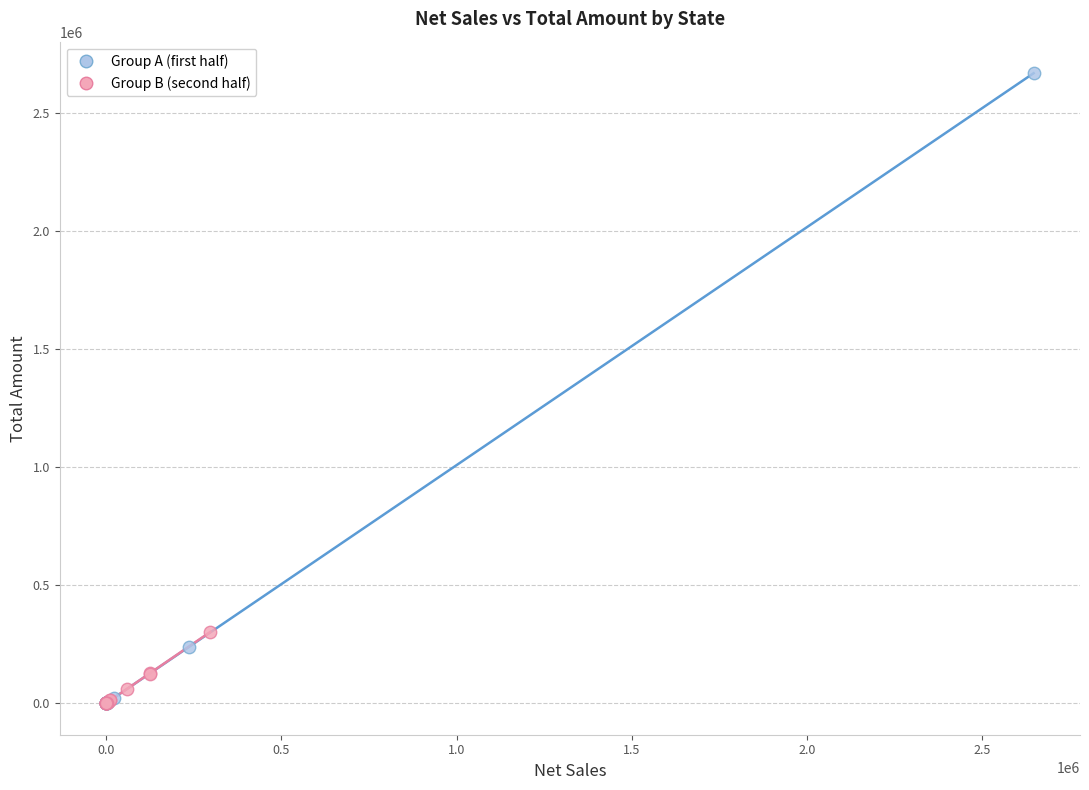

Which series contains the highest Y value?

Group A (first half)